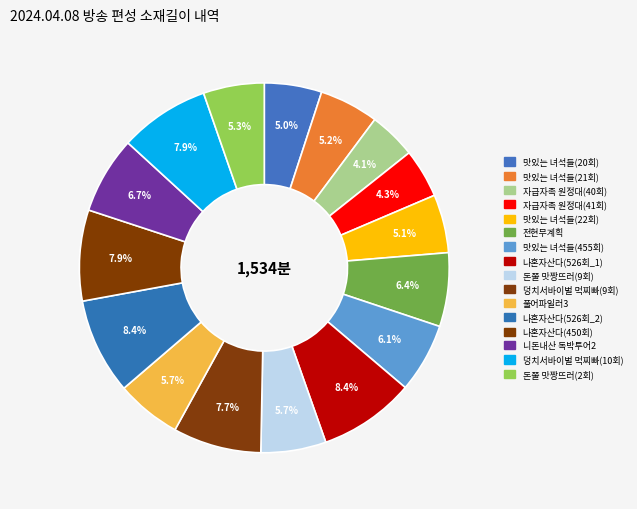

How many slices are in this pie chart?

16